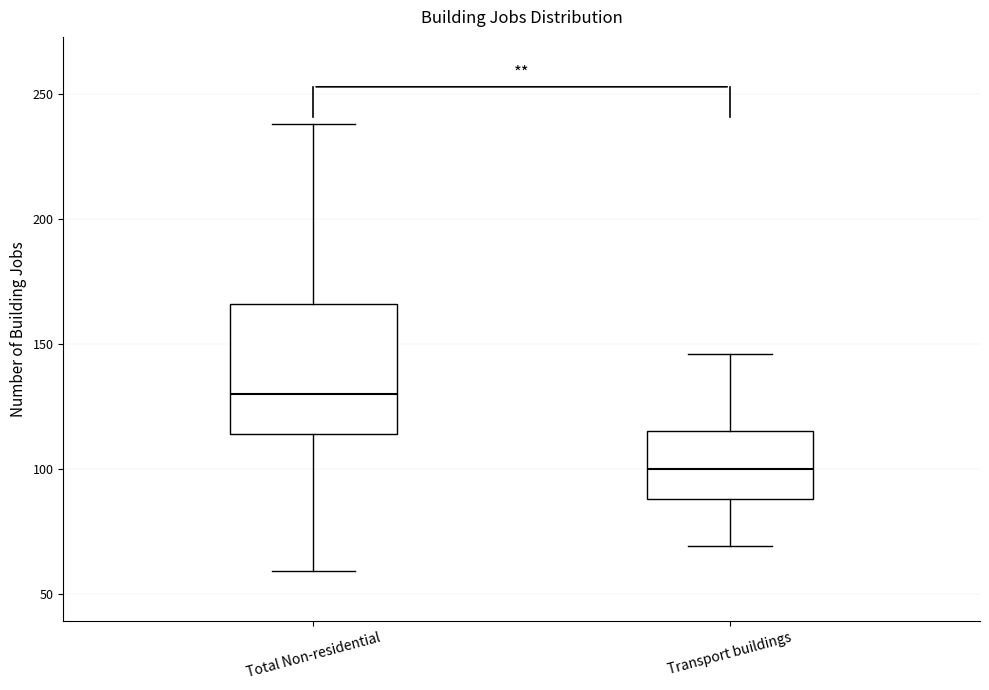

Reading left to right, transcribe this box plot: for each box, give where its median line is, the range the box spans, and where its two whiskers end, as read against the y-axis. The values are not printed on the chart, so give them approximately, as read against the axis.

Total Non-residential: median 130, box 115 to 165, whiskers 60 to 240
Transport buildings: median 100, box 90 to 115, whiskers 70 to 145